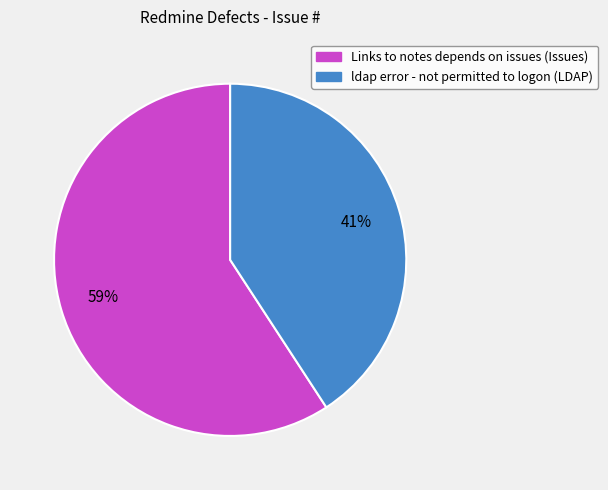

To the nearest percent, what is the difference between the ldap error - not permitted to logon (LDAP) and Links to notes depends on issues (Issues) slice percentages?

18%